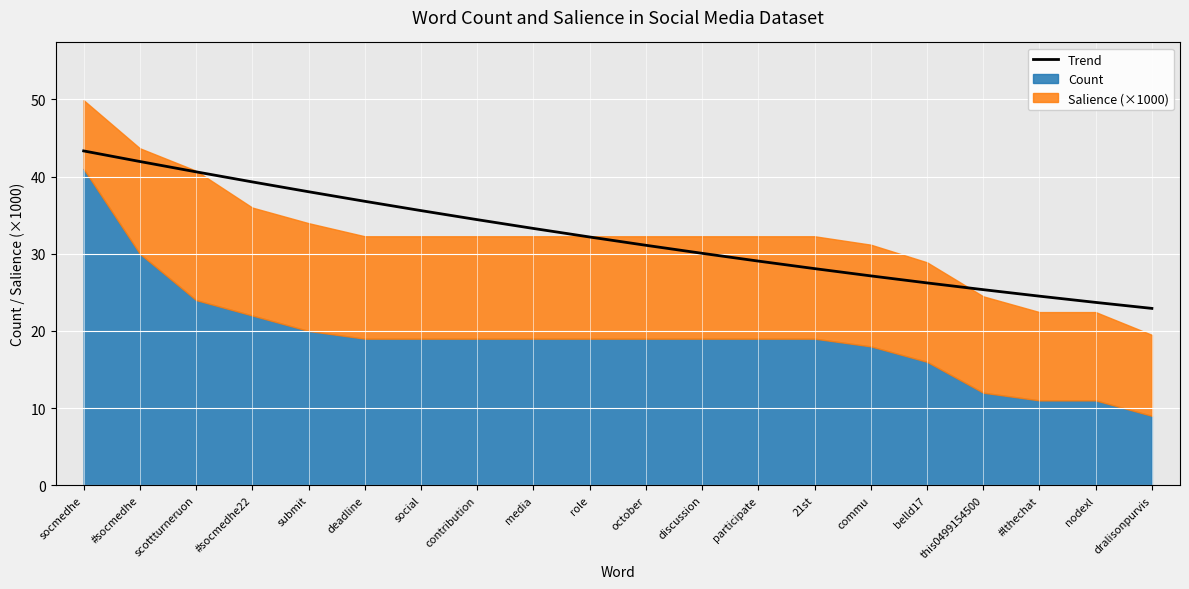

List the labels in order of value, smallest first.

dralisonpurvis, nodexl, #lthechat, this0499154500, belld17, commu, 21st, participate, discussion, october, role, media, contribution, social, deadline, submit, #socmedhe22, scottturneruon, #socmedhe, socmedhe